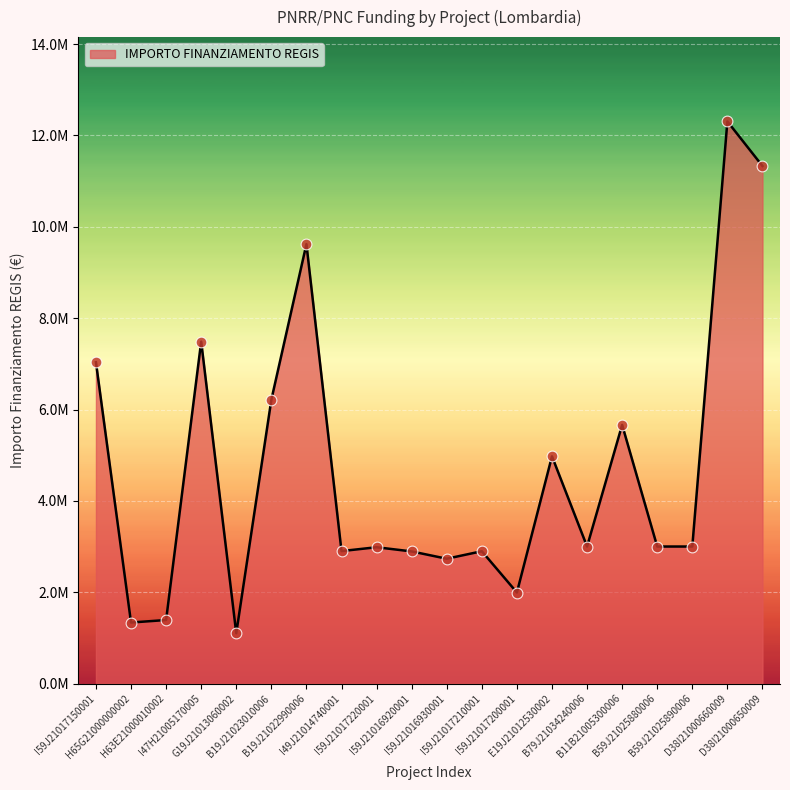

What is the change in value from I47H21005170005 to B59J21025880006?

-4486474.7